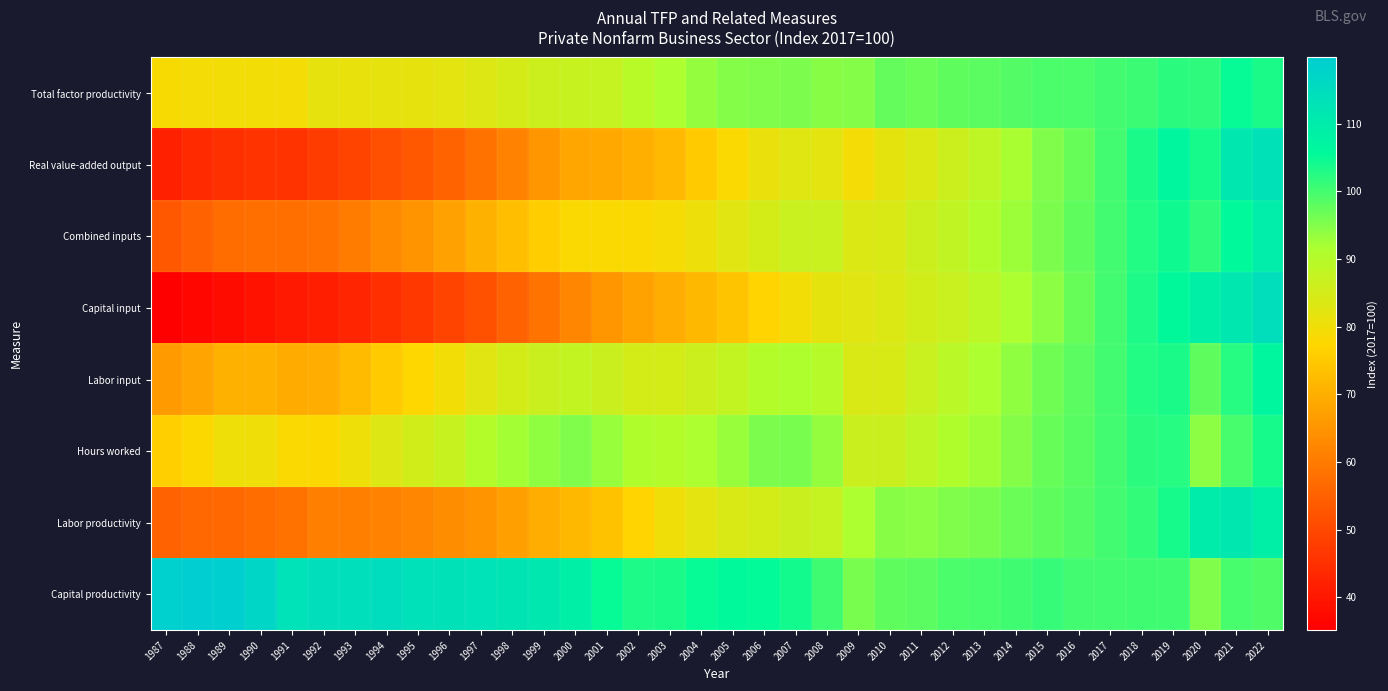

Rank the series at 2013 from lowest to highest value.

Real value-added output, Capital input, Combined inputs, Labor input, Hours worked, Labor productivity, Total factor productivity, Capital productivity